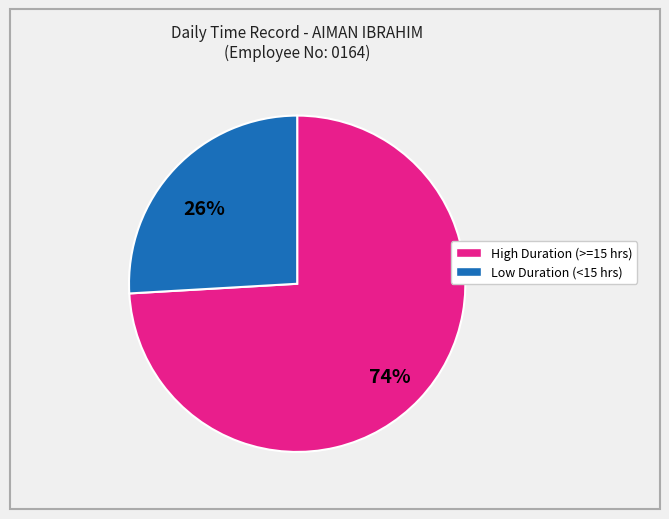

Does any single category account for the majority?

Yes